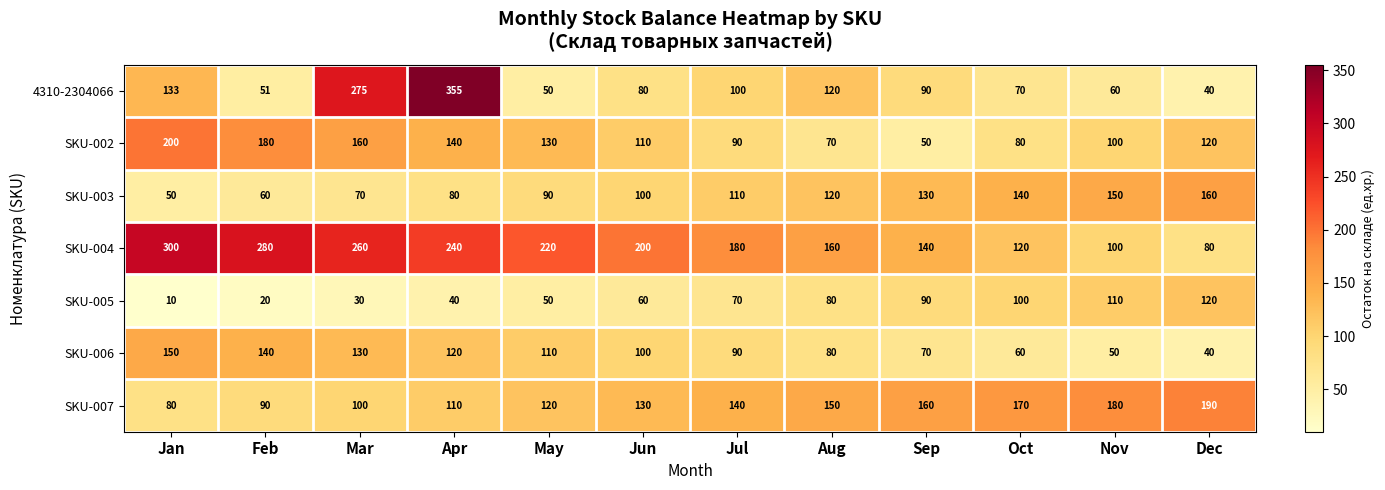

Which series has the largest total across all categories?

SKU-004